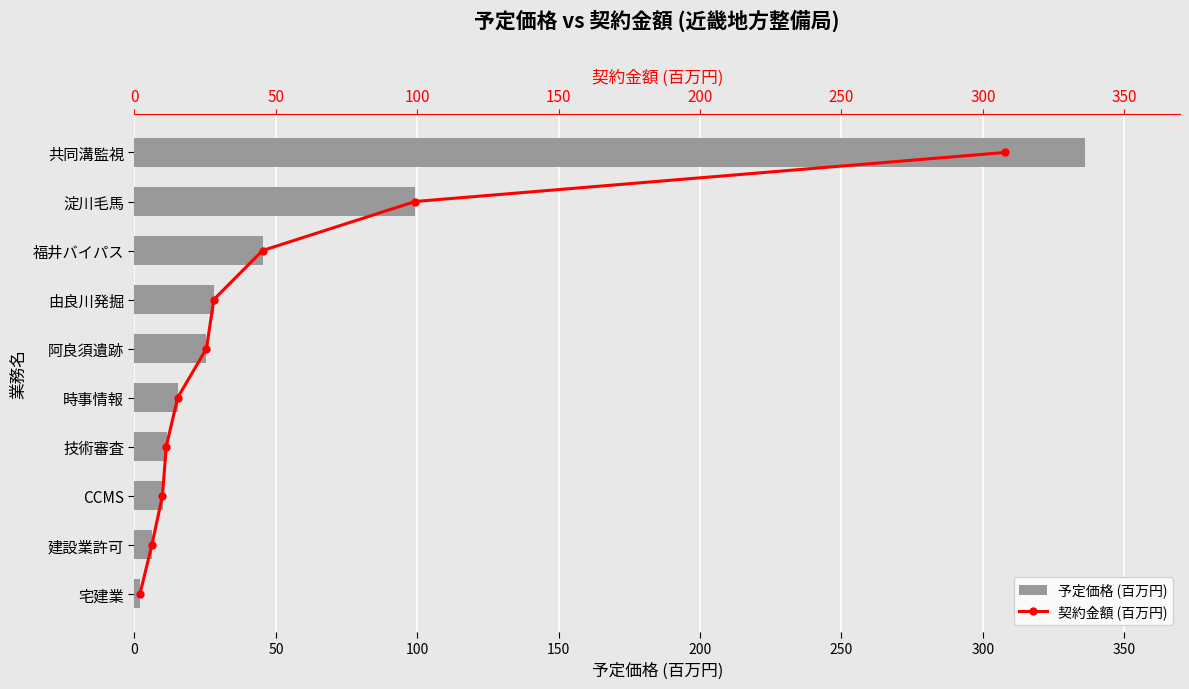

Which series has the widest spread of values?

予定価格 (百万円)